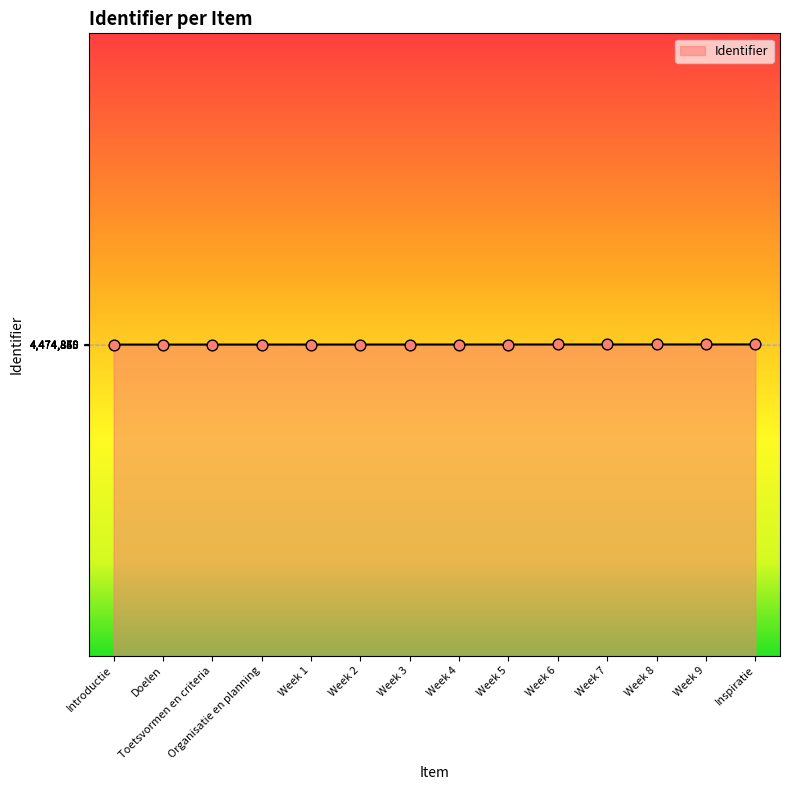

What is the ratio of the value at Doelen to the value at Introductie?

1.0